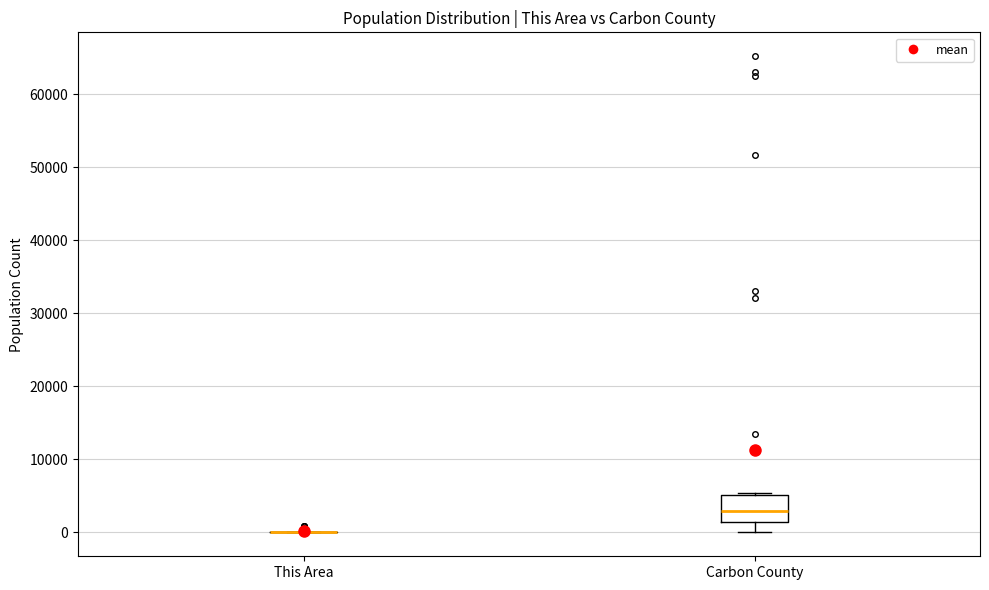

Reading left to right, transcribe this box plot: for each box, give where its median line is, the range the box spans, and where its two whiskers end, as read against the y-axis. The values are not printed on the chart, so give them approximately, as read against the axis.

This Area: box collapsed to a line at 0, whiskers 0 to 0
Carbon County: median 3000, box 1000 to 5000, whiskers 0 to 5000